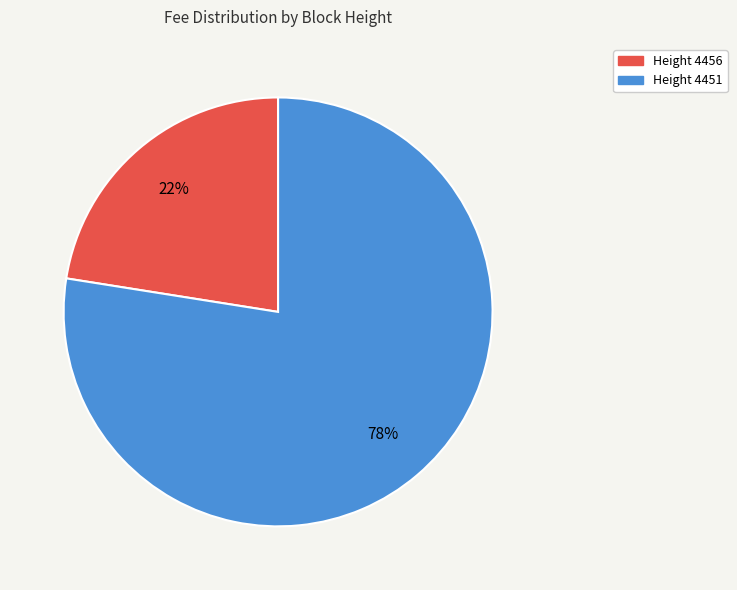

What is the largest slice in the pie chart?

Height 4451